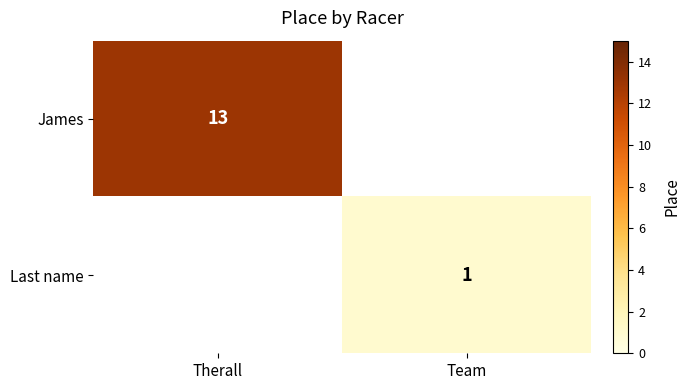

How many data points does each series have?

2